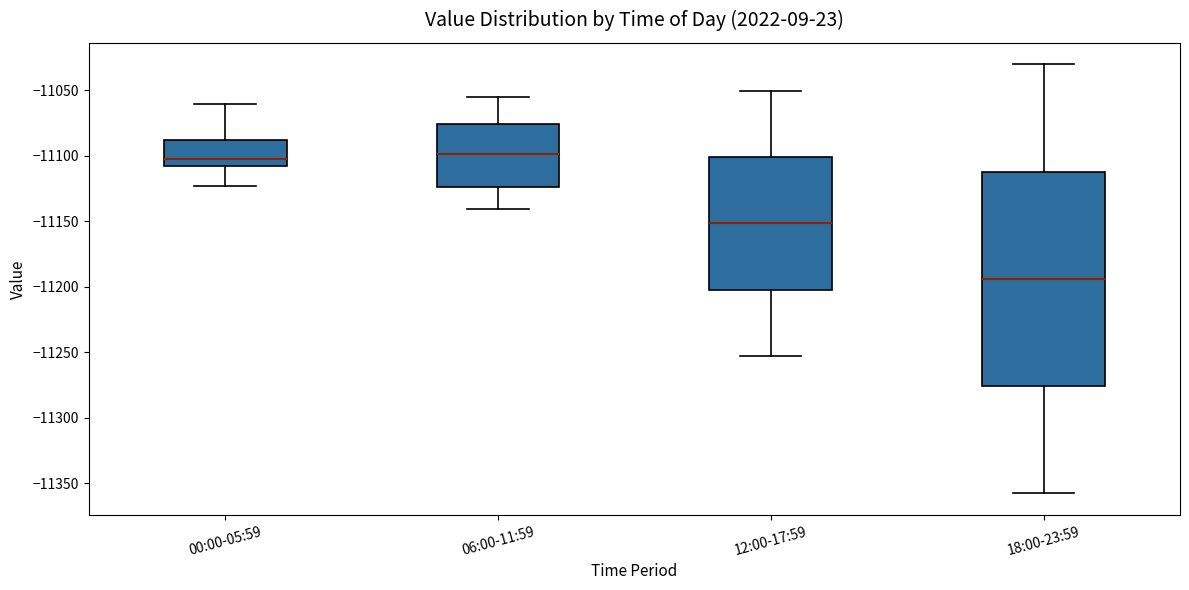

Reading left to right, read every box against the y-axis: the position of its median line, the range the box covers, and the ends of its whiskers. The values are not printed on the chart, so give them approximately, as read against the axis.

00:00-05:59: median -11105, box -11110 to -11090, whiskers -11125 to -11060
06:00-11:59: median -11100, box -11125 to -11075, whiskers -11140 to -11055
12:00-17:59: median -11150, box -11200 to -11100, whiskers -11255 to -11050
18:00-23:59: median -11195, box -11275 to -11110, whiskers -11360 to -11030